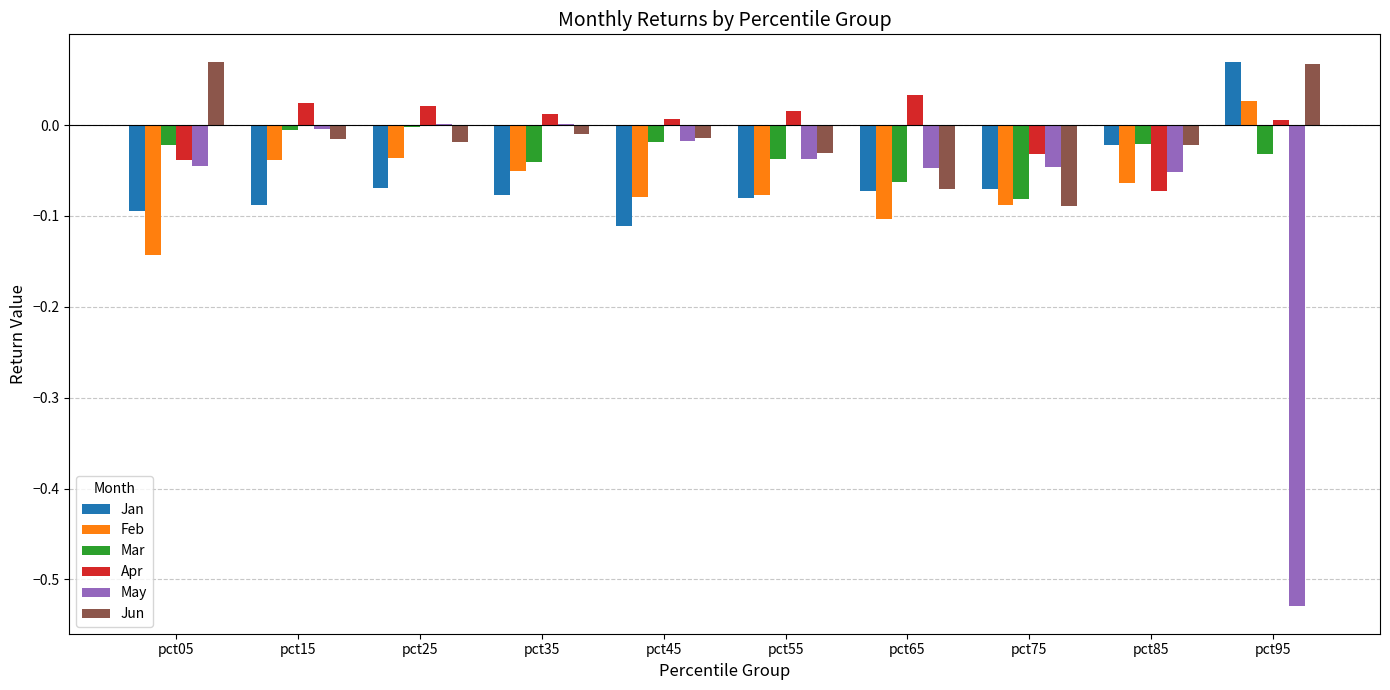

What is the total value across all series at pct65?

-0.3